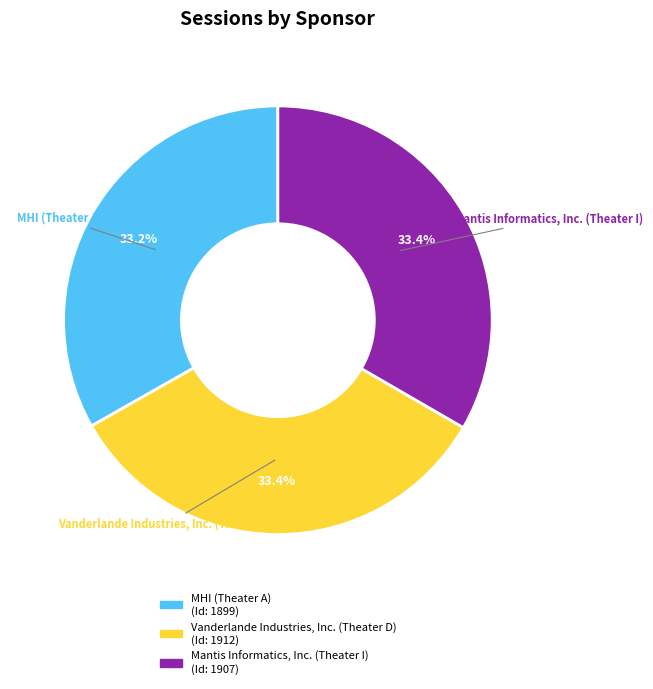

Does any single category account for the majority?

No